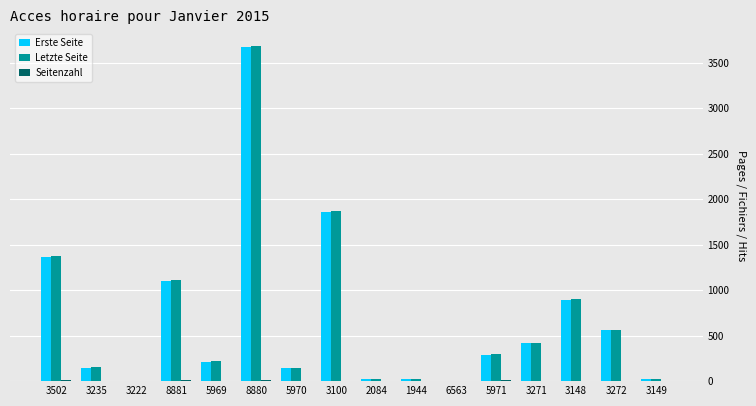

What is the spread (max minus min) of values at 3502?

1363